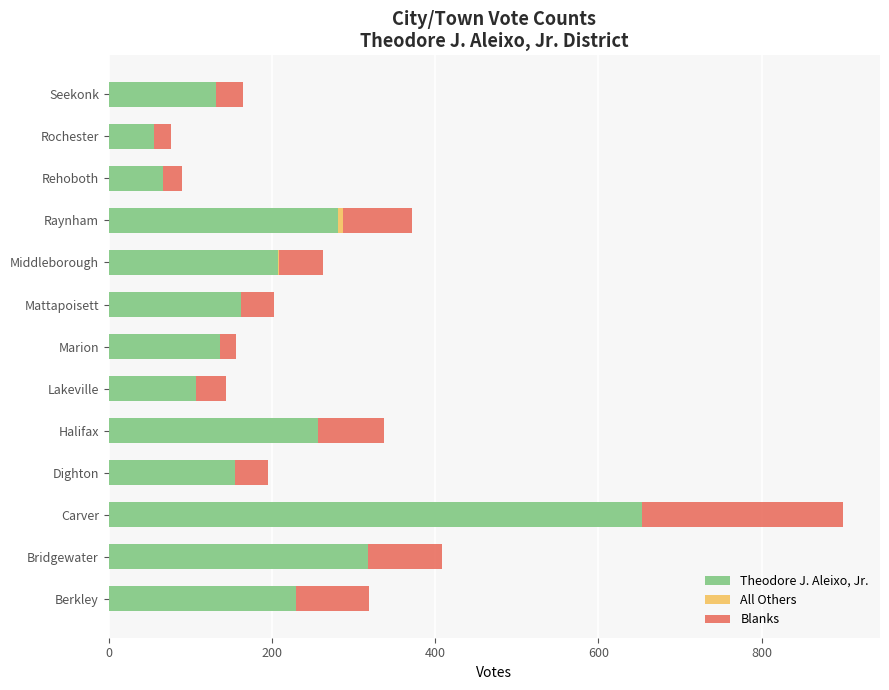

Is it true that Theodore J. Aleixo, Jr. equals 367 at Berkley?

False